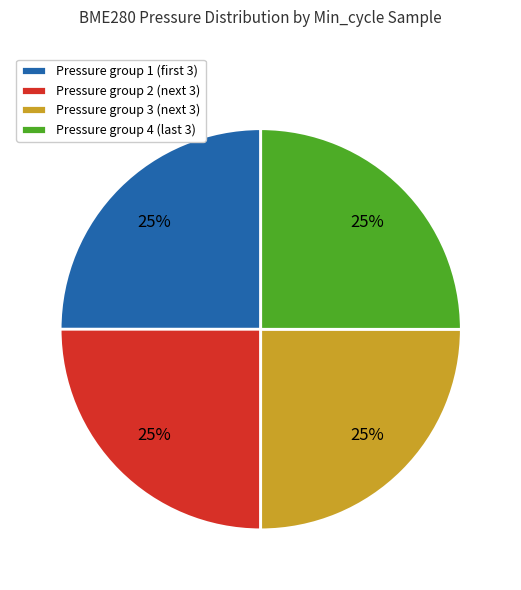

Does any single category account for the majority?

No